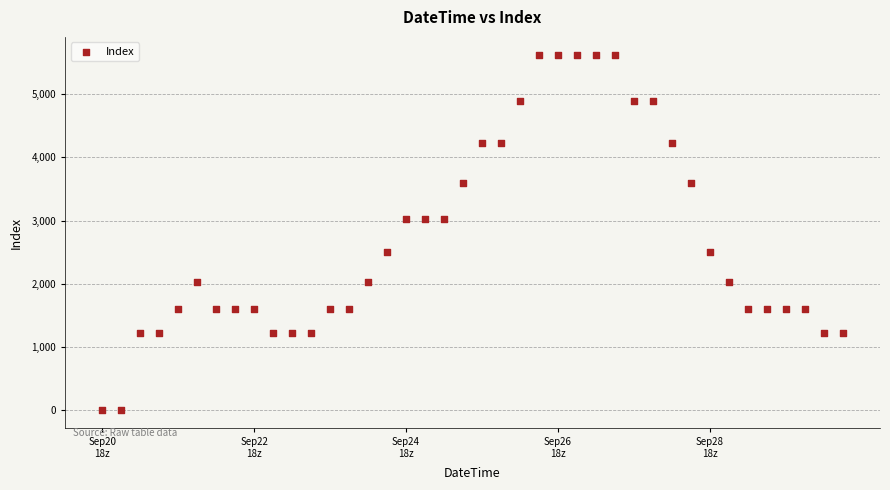

What is the range of Y values (max minus min)?

5625